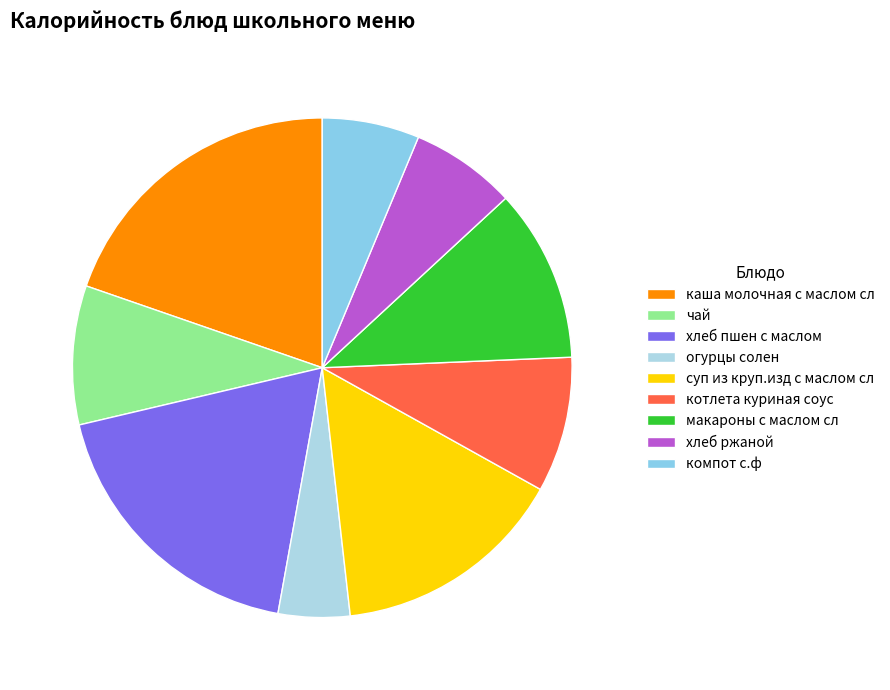

Is the sum of огурцы солен and хлеб ржаной greater than half?

No